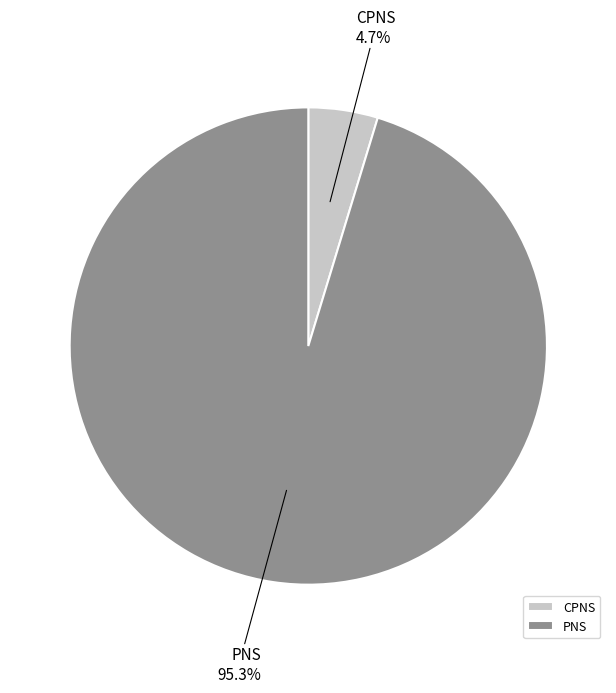

To the nearest percent, what is the average slice percentage?

50%